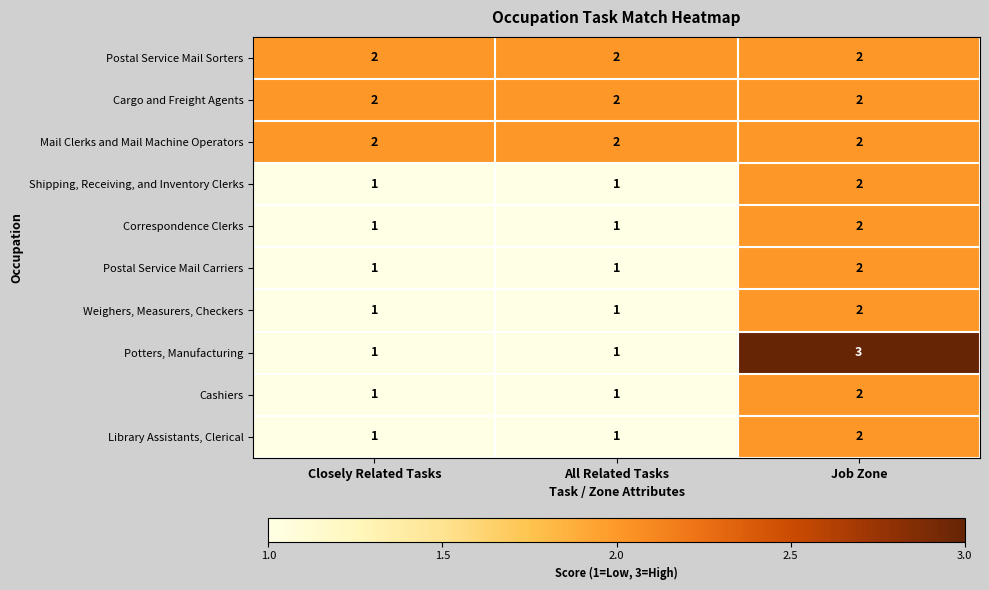

Reading right to left, extract all data points from this chart.

Postal Service Mail Sorters: 2	2	2
Cargo and Freight Agents: 2	2	2
Mail Clerks and Mail Machine Operators: 2	2	2
Shipping, Receiving, and Inventory Clerks: 2	1	1
Correspondence Clerks: 2	1	1
Postal Service Mail Carriers: 2	1	1
Weighers, Measurers, Checkers: 2	1	1
Potters, Manufacturing: 3	1	1
Cashiers: 2	1	1
Library Assistants, Clerical: 2	1	1